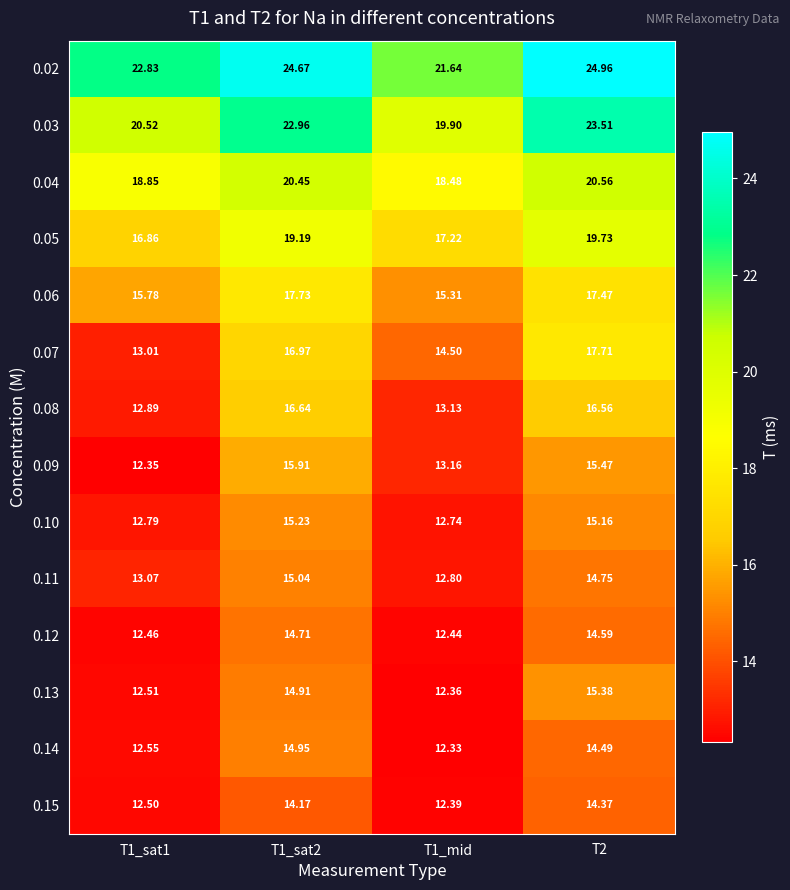

Is the value of 0.08 at T2 greater than the value of 0.06 at T1_mid?

Yes